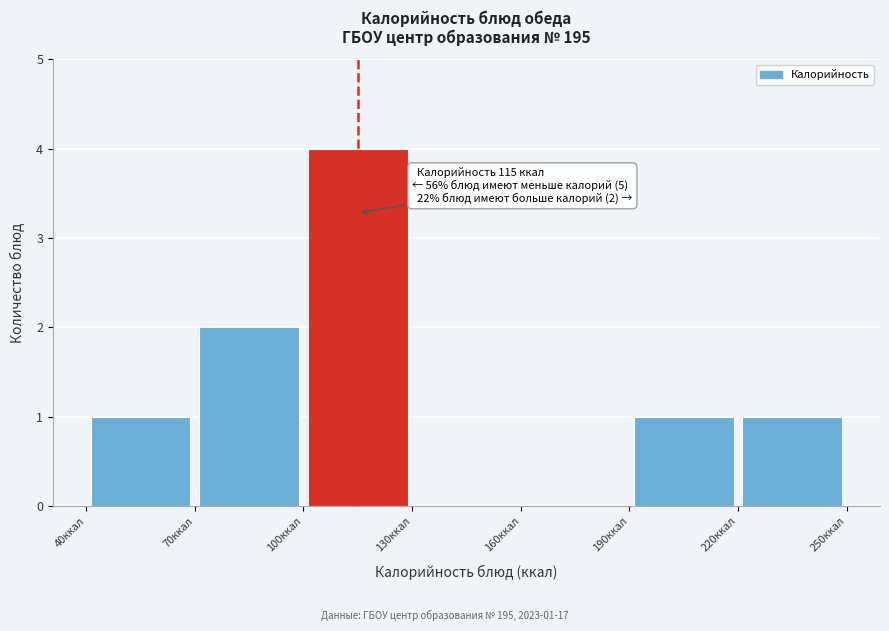

Over which range of the x-axis is the bar tallest?

100 to 130